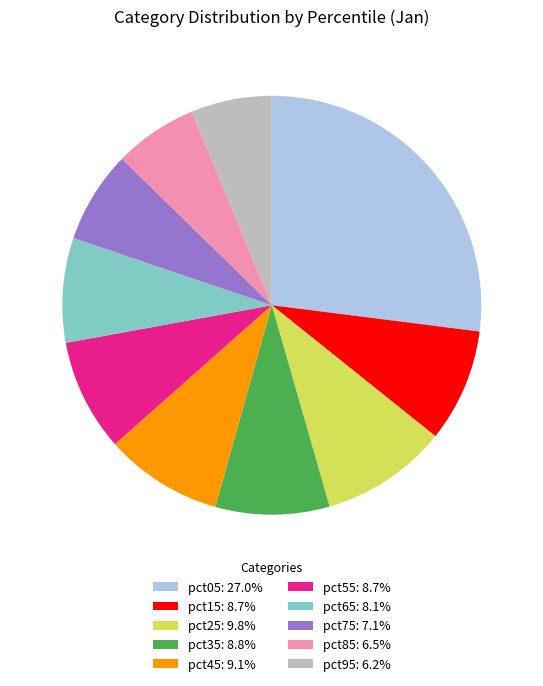

Is the sum of pct95: 6.2% and pct75: 7.1% greater than half?

No